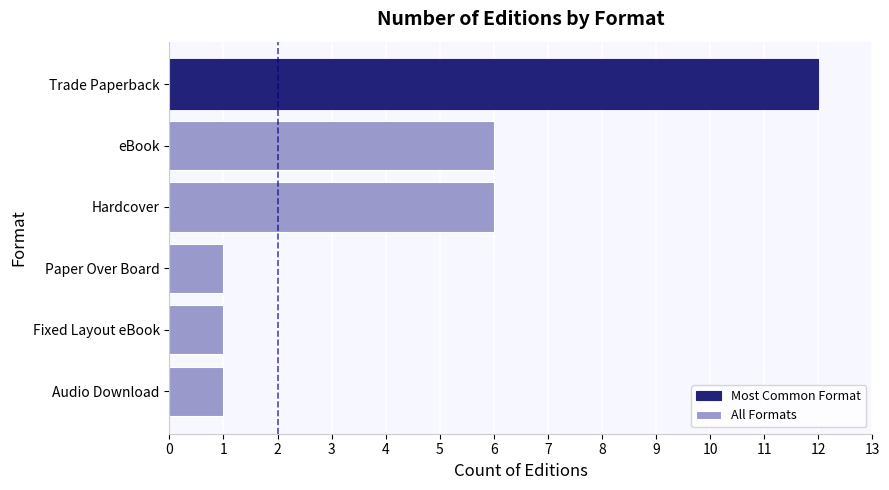

The chart shows a value of 2 at Audio Download. True or false?

False